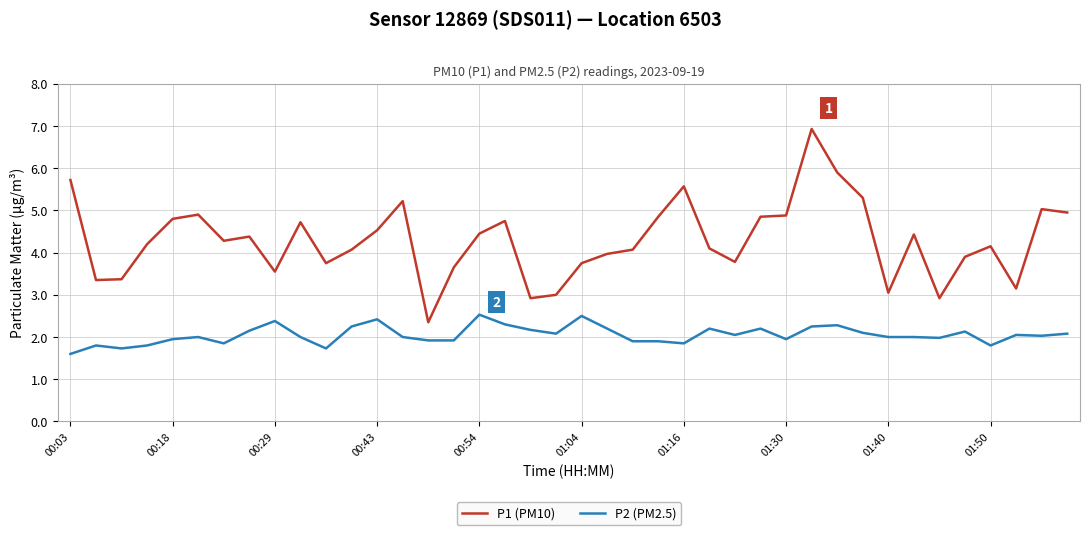

What is the greatest value displayed?

6.9